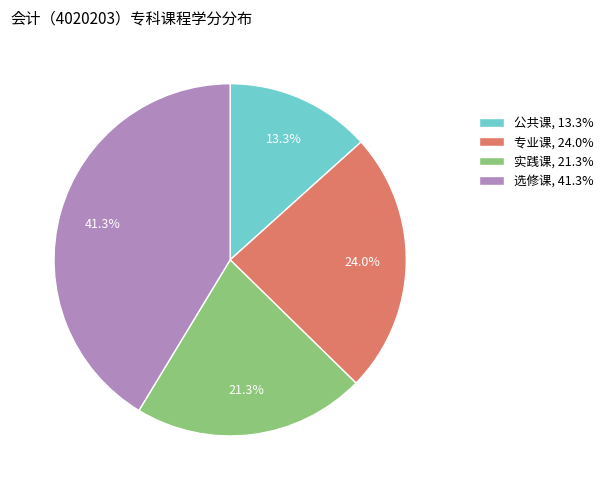

Combined, do 专业课, 24.0% and 实践课, 21.3% account for over 50%?

No